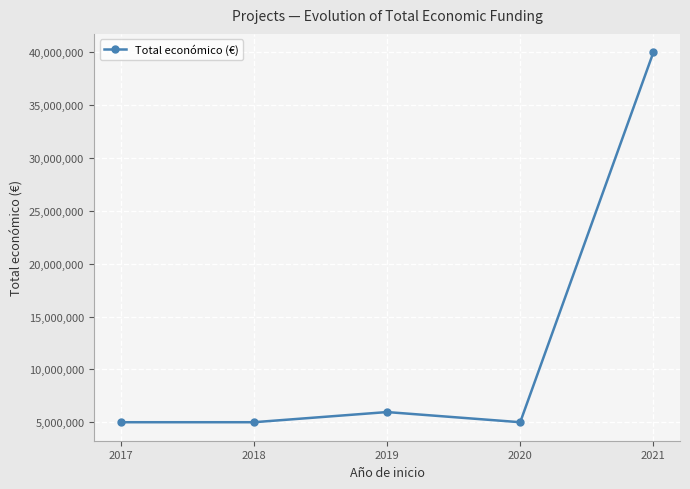

At which label is the value closest to 22499682?

2019